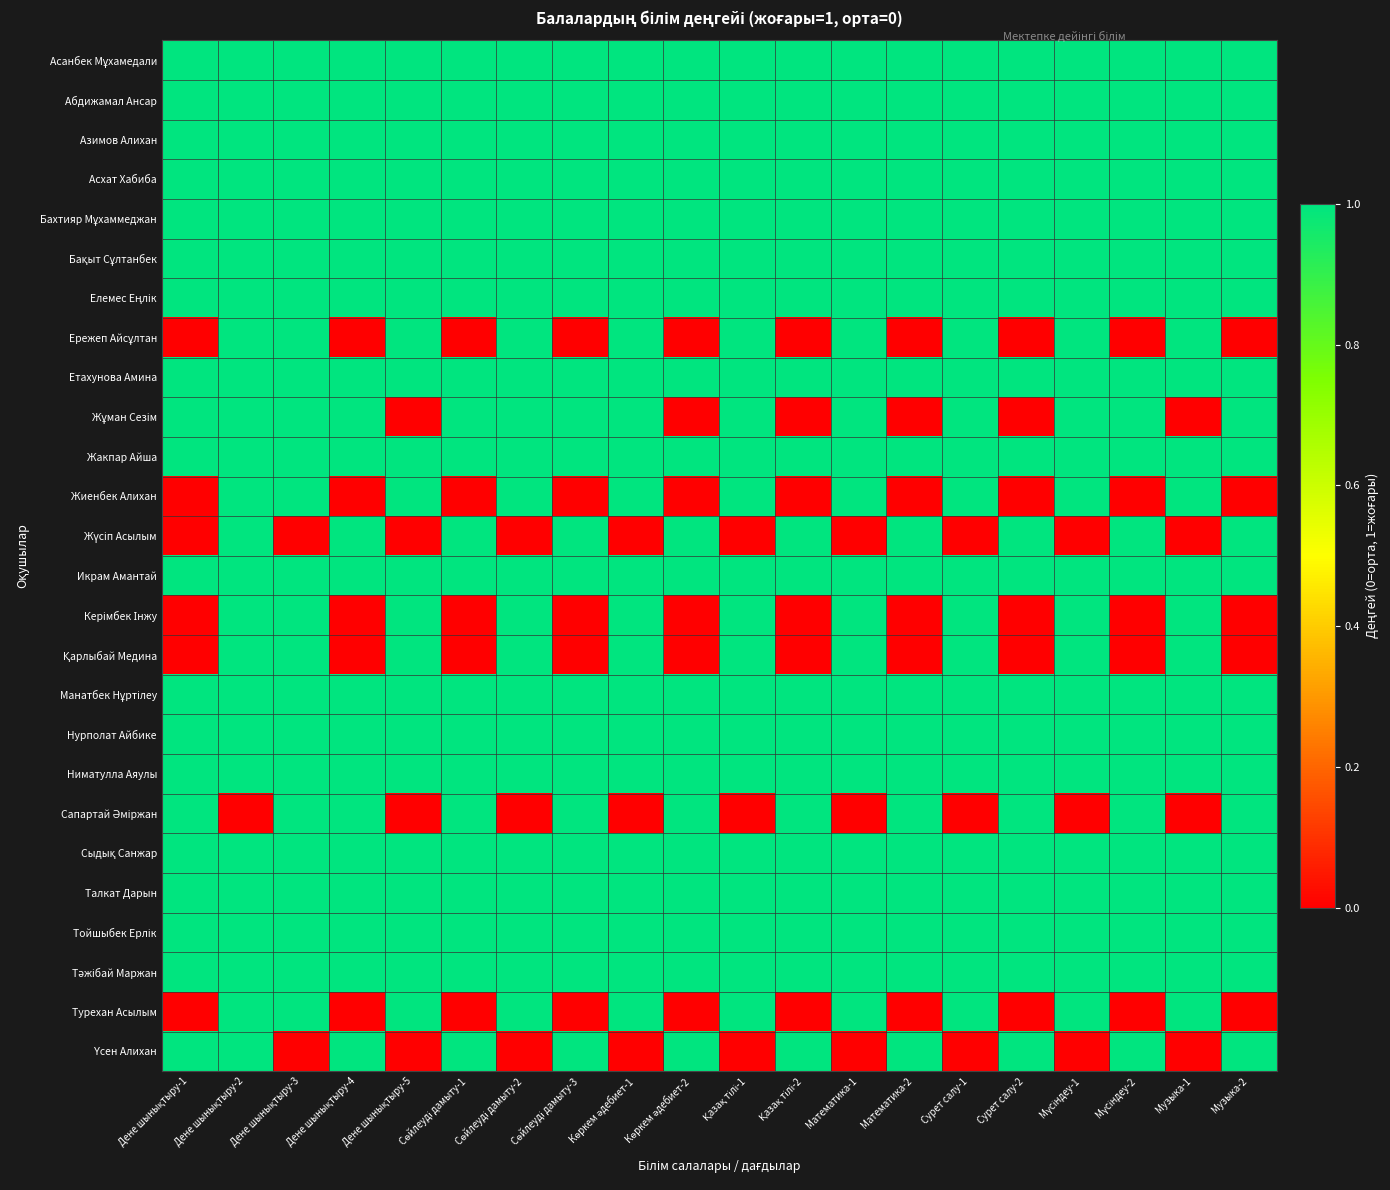

At which category does the chart reach its minimum across all series?

Дене шынықтыру-1